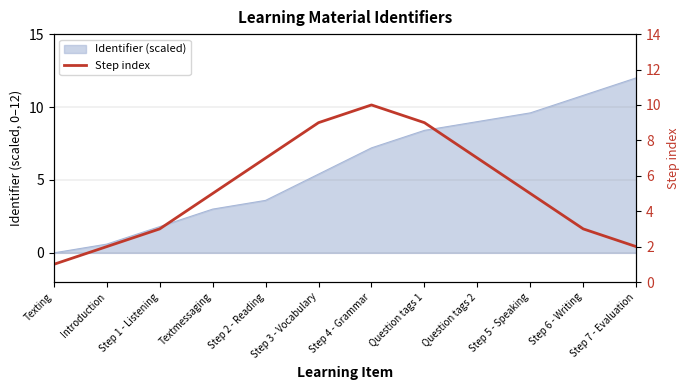

The value at Step 4 - Grammar is 10. True or false?

True